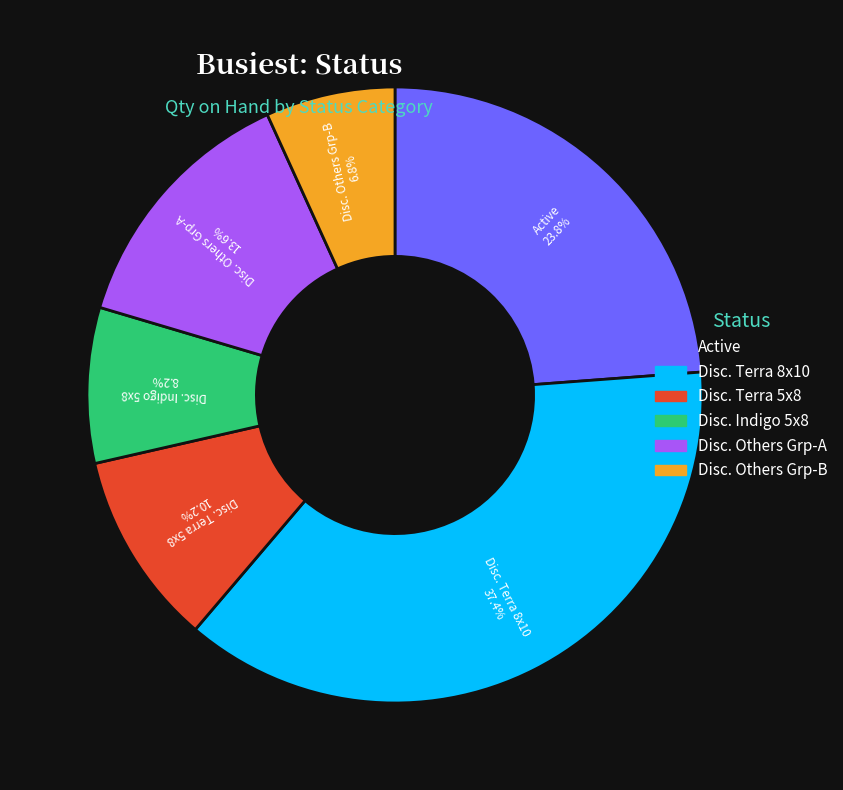

Is there a majority slice in this chart?

No